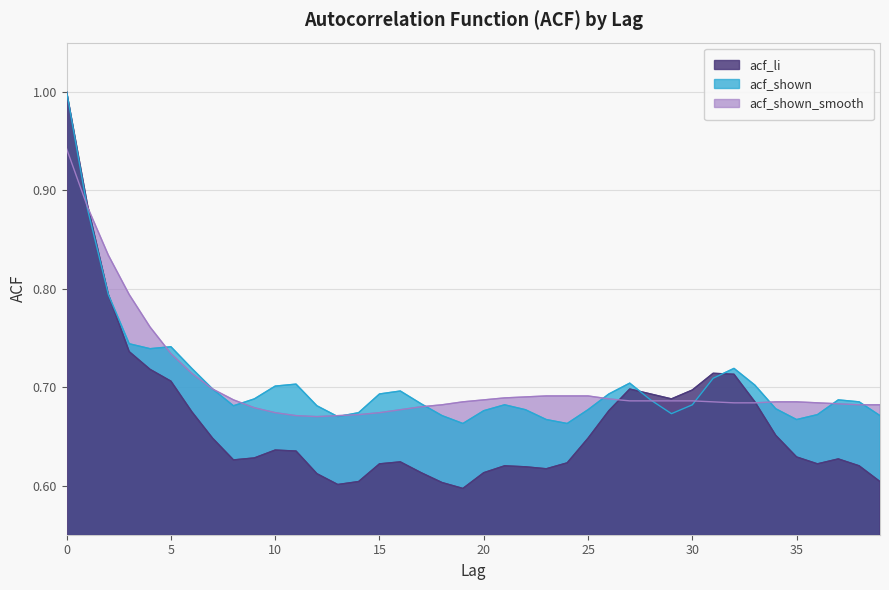

What is the total value across all series at 24?

2.0